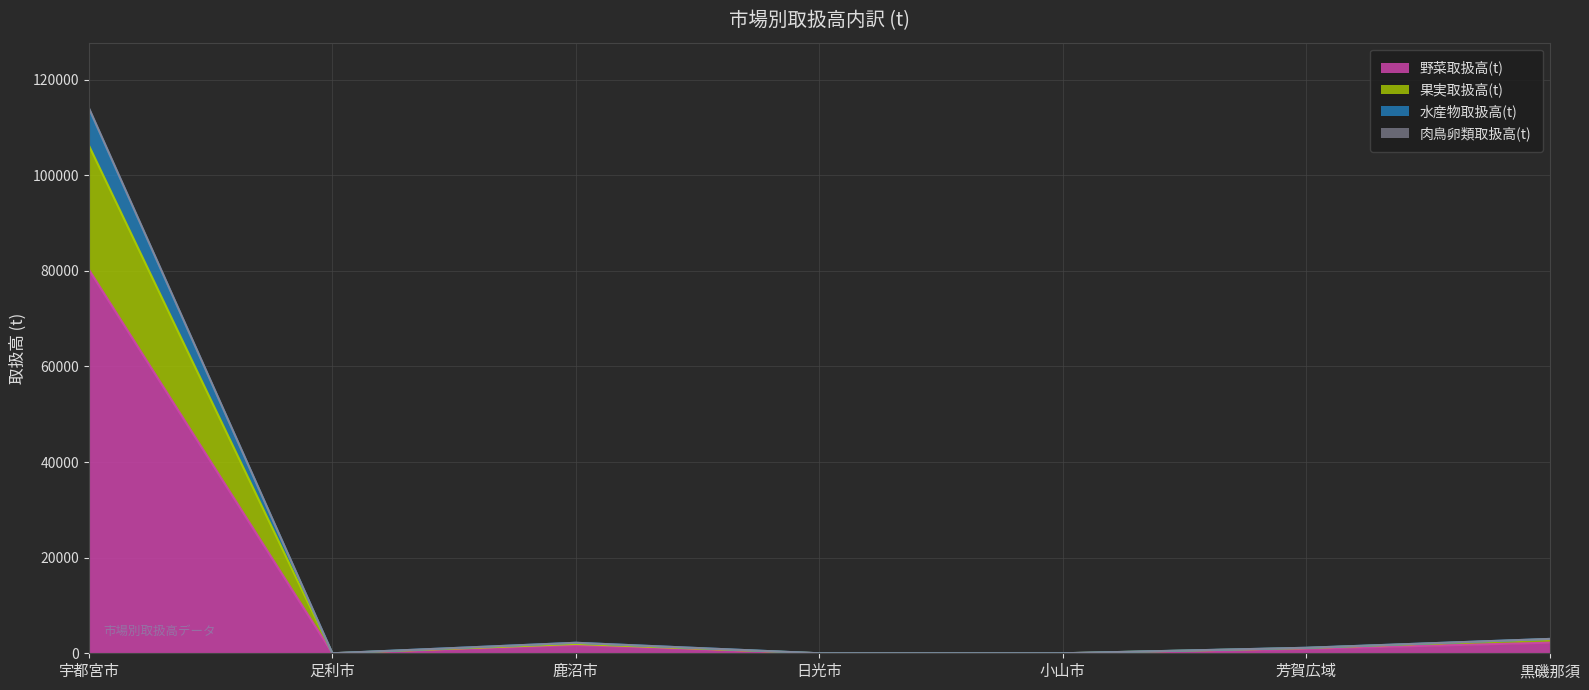

True or false: 肉鳥卵類取扱高(t) and 果実取扱高(t) cross at least once.

False